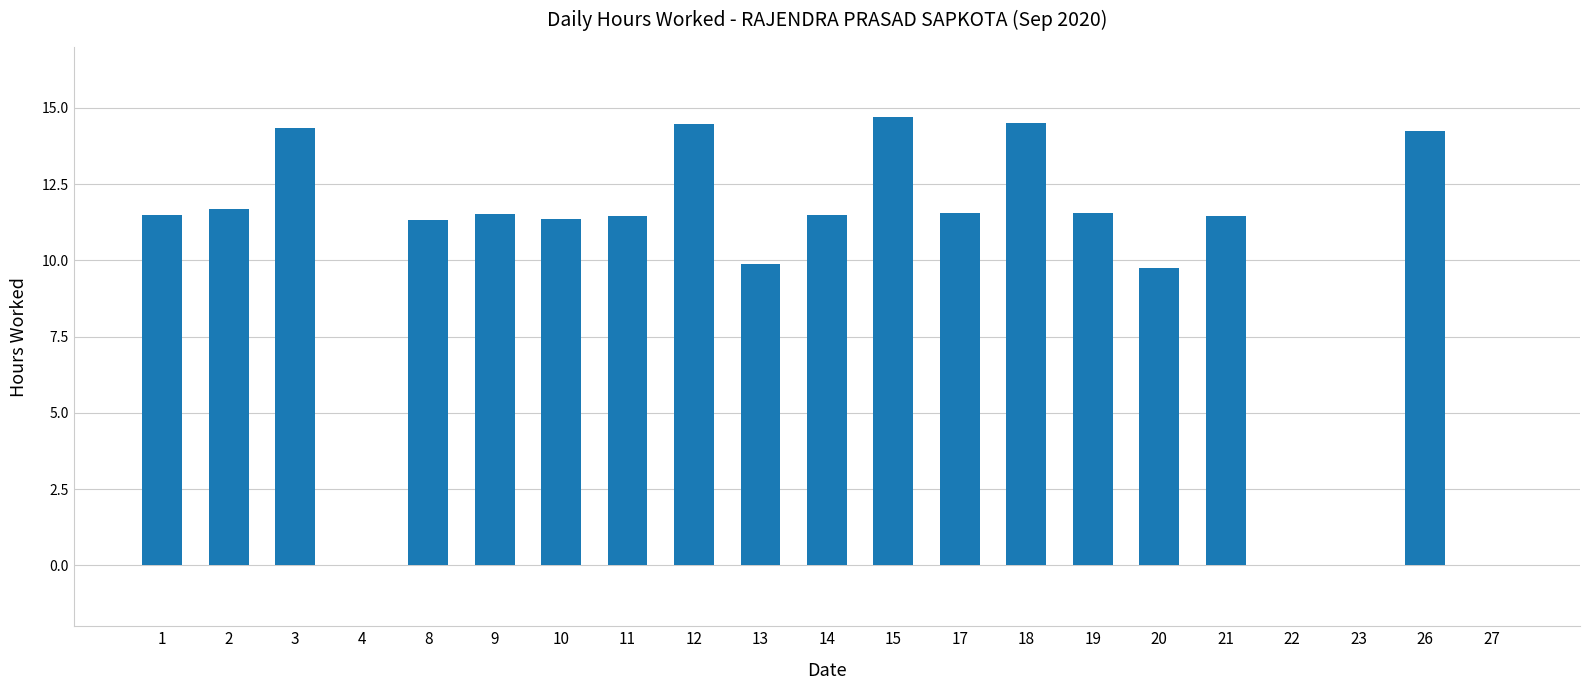

True or false: the data shows 8.6 at 22.

False